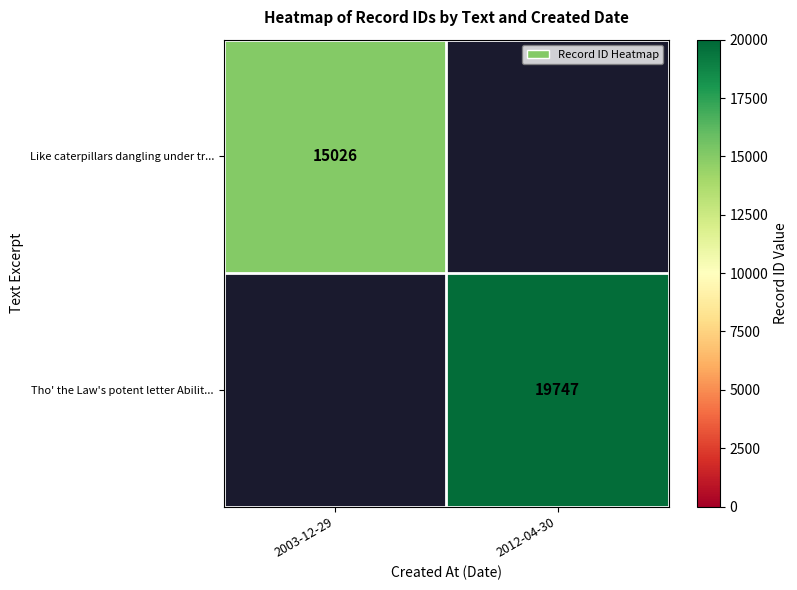

True or false: Like caterpillars dangling under tr... has a value of 15026 at 2003-12-29.

True